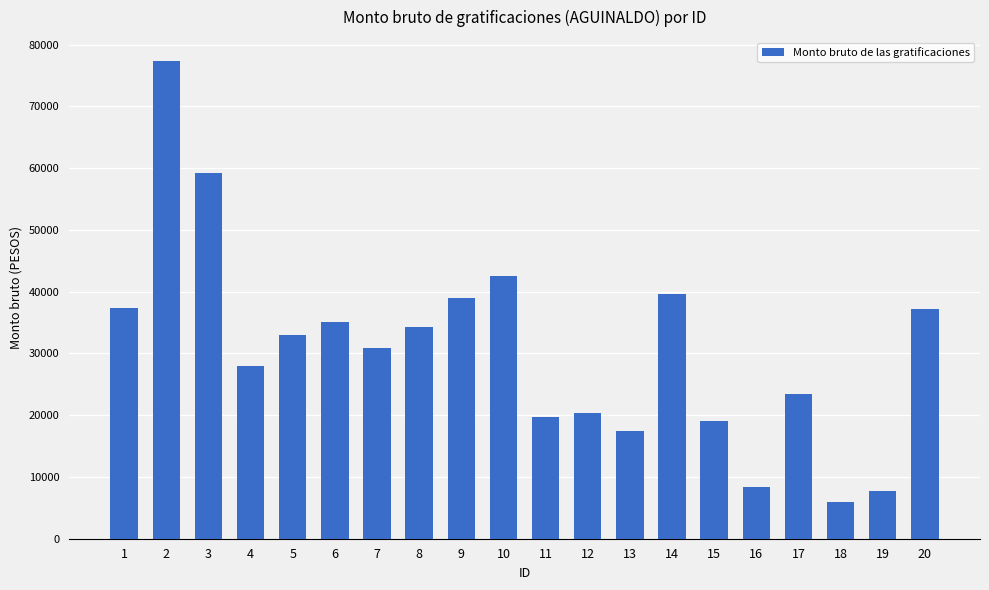

True or false: the data shows 9049.4 at 14.

False